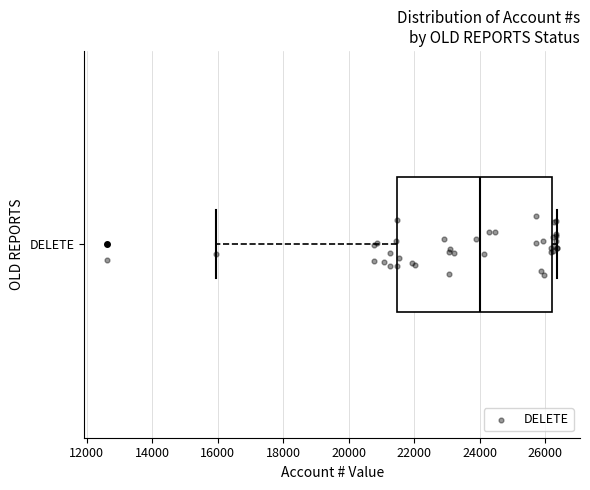

Transcribe this box plot: give where the median line is, the range the box spans, and where the two whiskers end, as read against the x-axis. The values are not printed on the chart, so give them approximately, as read against the axis.

median 24000, box 21400 to 26200, whiskers 16000 to 26400